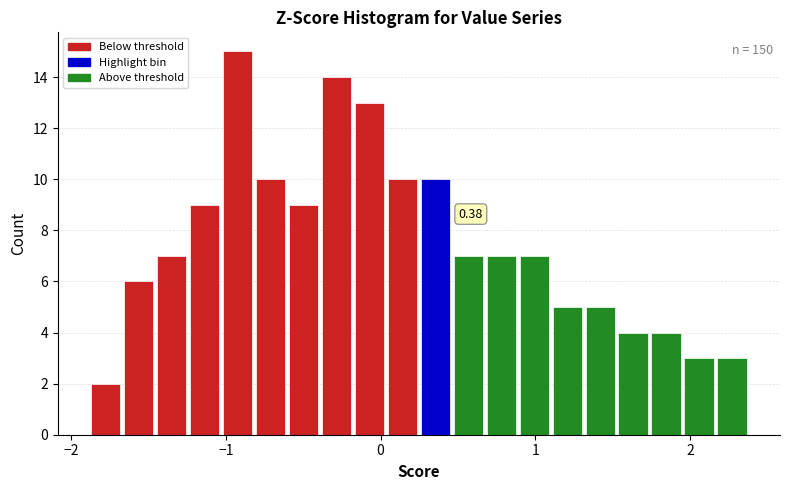

Read against the x-axis, roughly where is the centre of the tallest bar?

-0.9